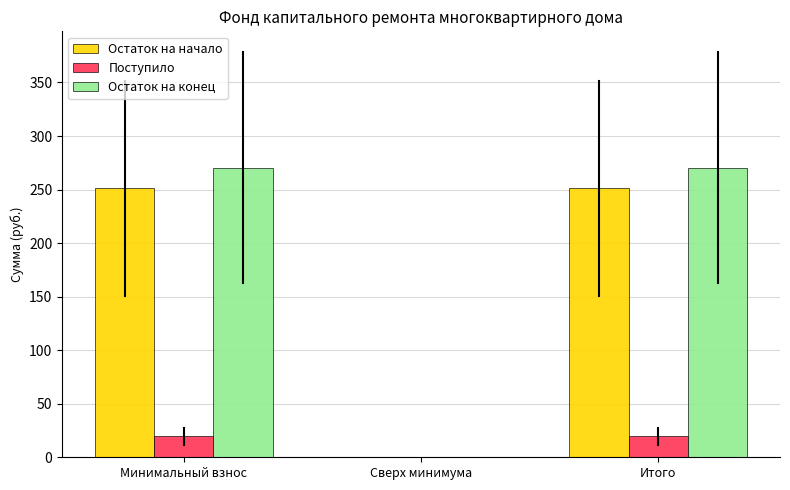

How many distinct data groups are displayed?

3